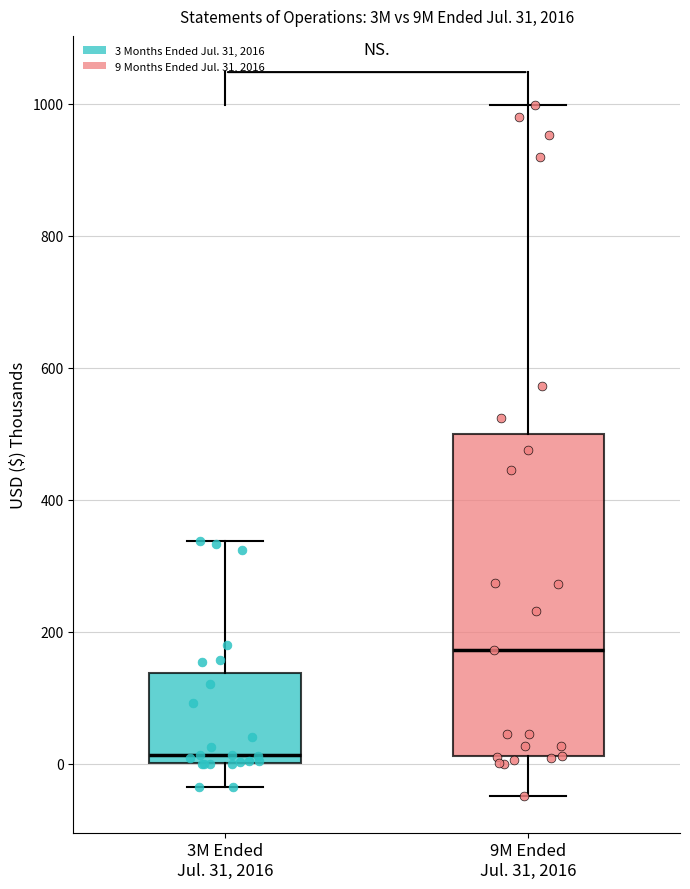

Which box is the tallest, from its lower edge to its upper edge?

9M Ended Jul. 31, 2016